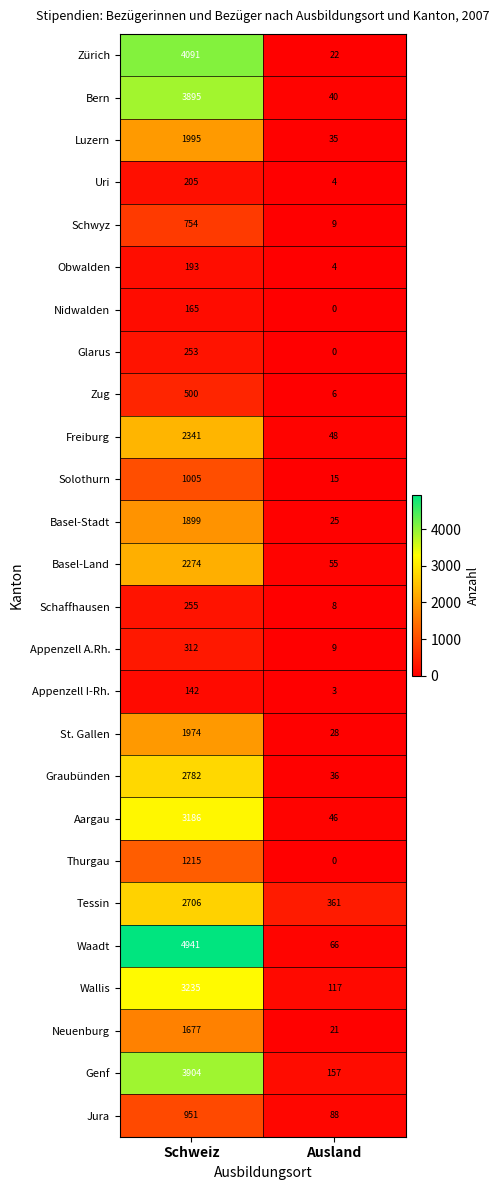

Where is Waadt nearest to the value 2503?

Ausland